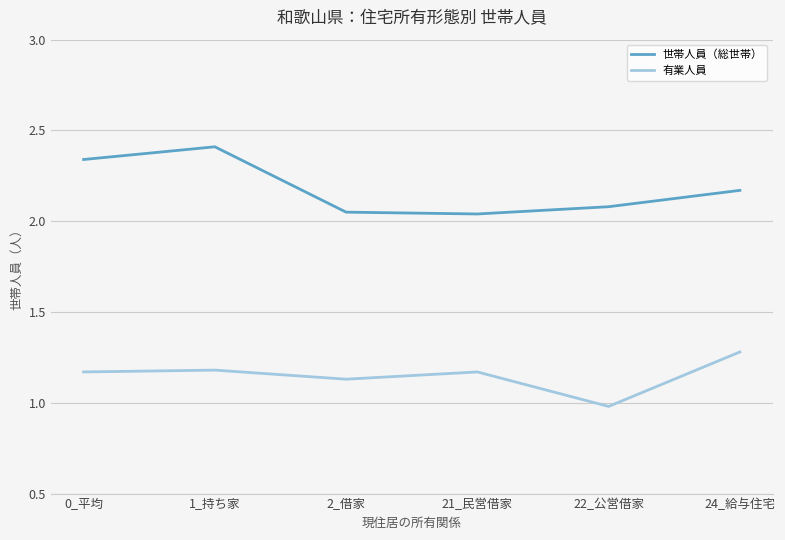

Which series changed the most between 0_平均 and 2_借家?

世帯人員（総世帯）